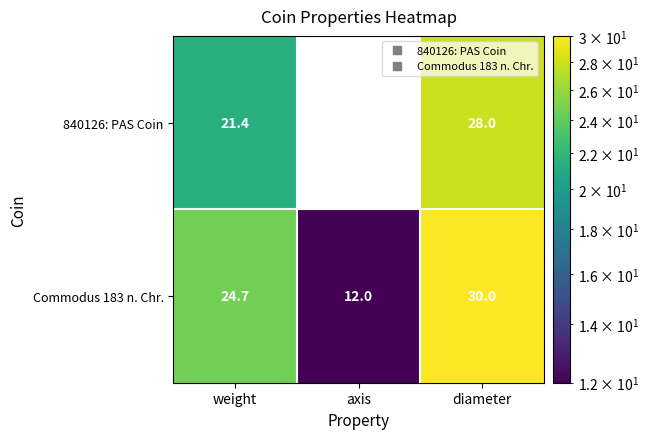

Which category has the highest value in the Commodus 183 n. Chr. series?

diameter